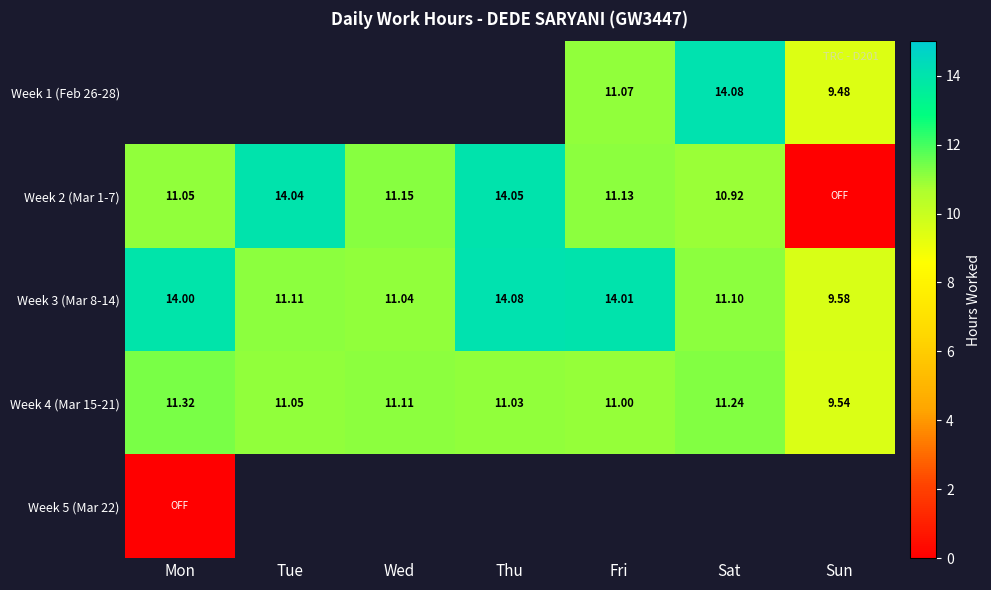

List the labels in order of Week 3 (Mar 8-14) value, smallest first.

Sun, Wed, Sat, Tue, Mon, Fri, Thu